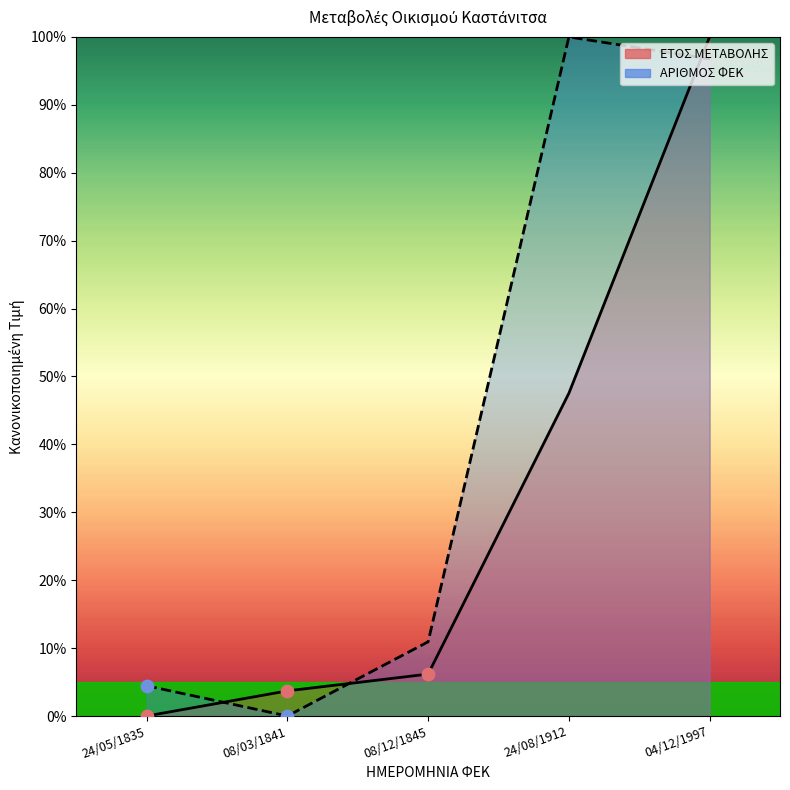

What is the total value across all series at 08/03/1841?

3.7